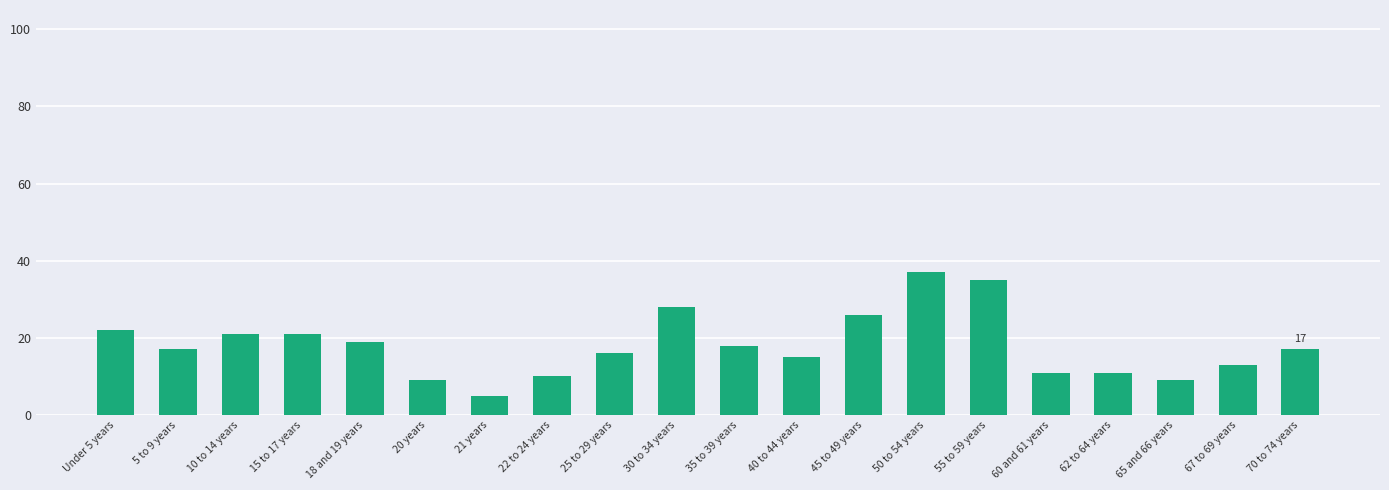

What is the label of the 9th bar from the left?

25 to 29 years